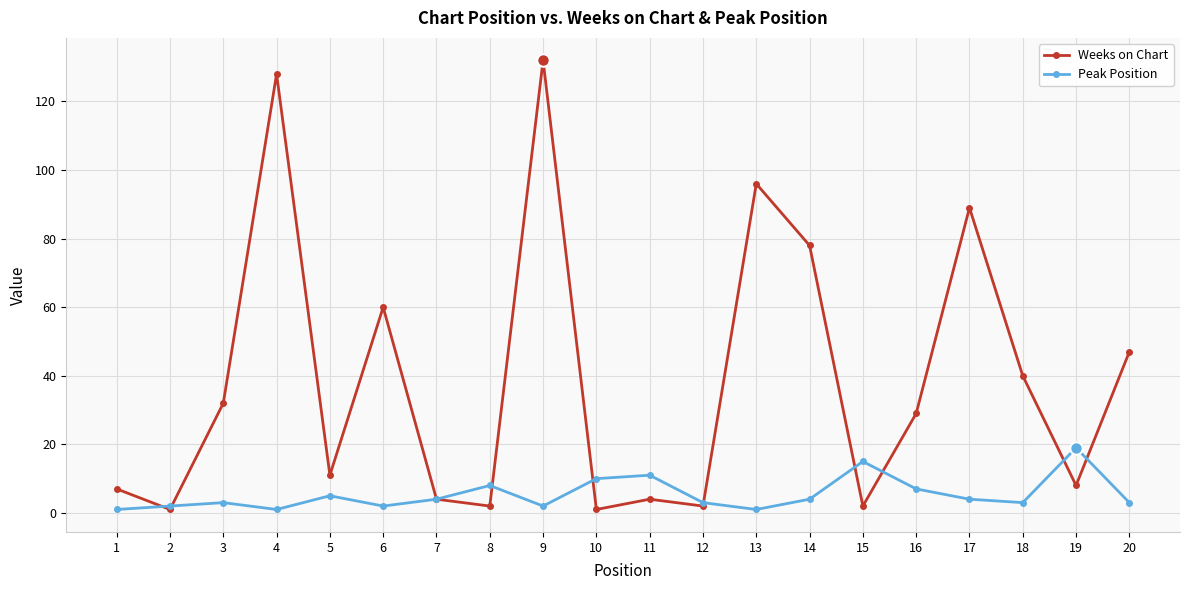

Between 5 and 6, which series saw the biggest shift?

Weeks on Chart